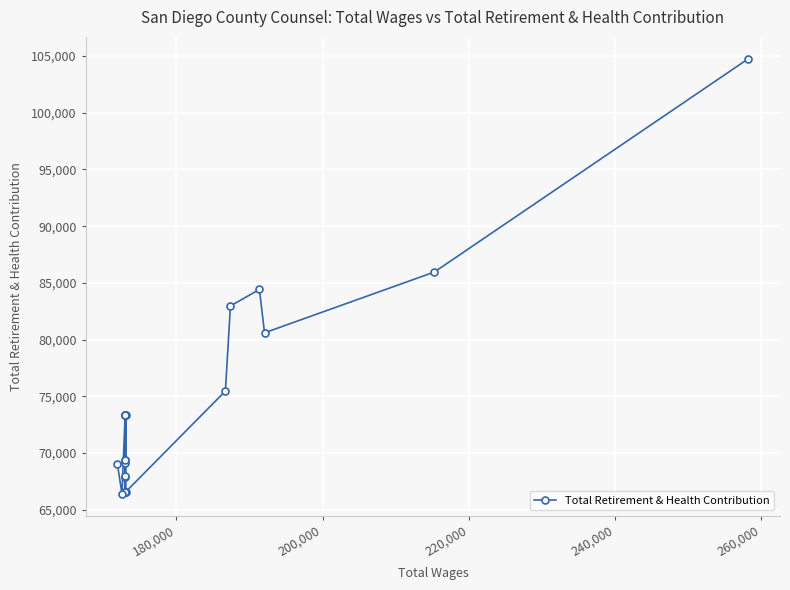

How many categories are shown in the chart?

20